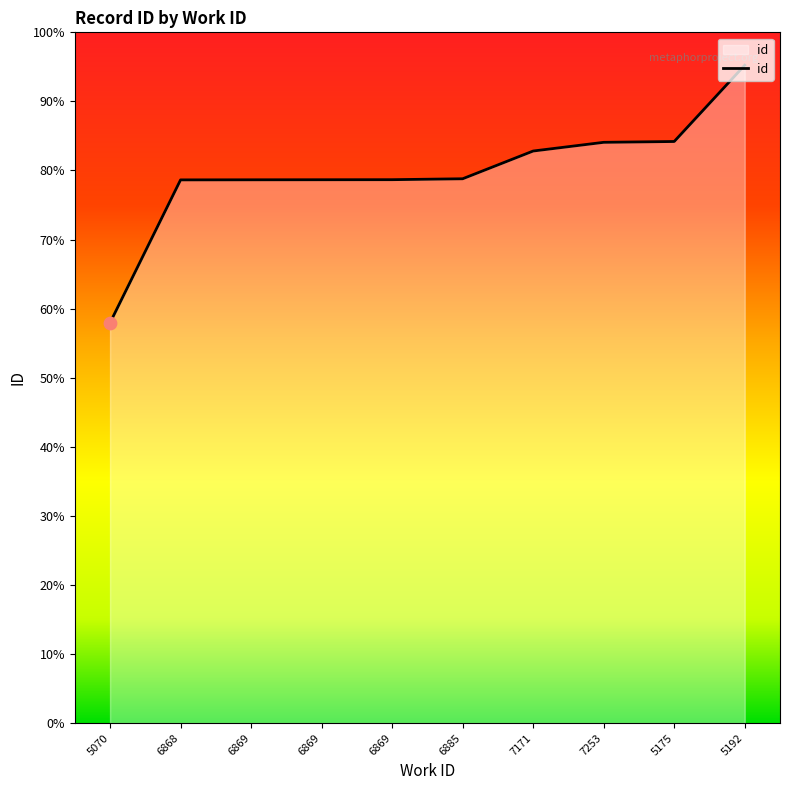

What is the change in value from 6869 to 5175?

+1299